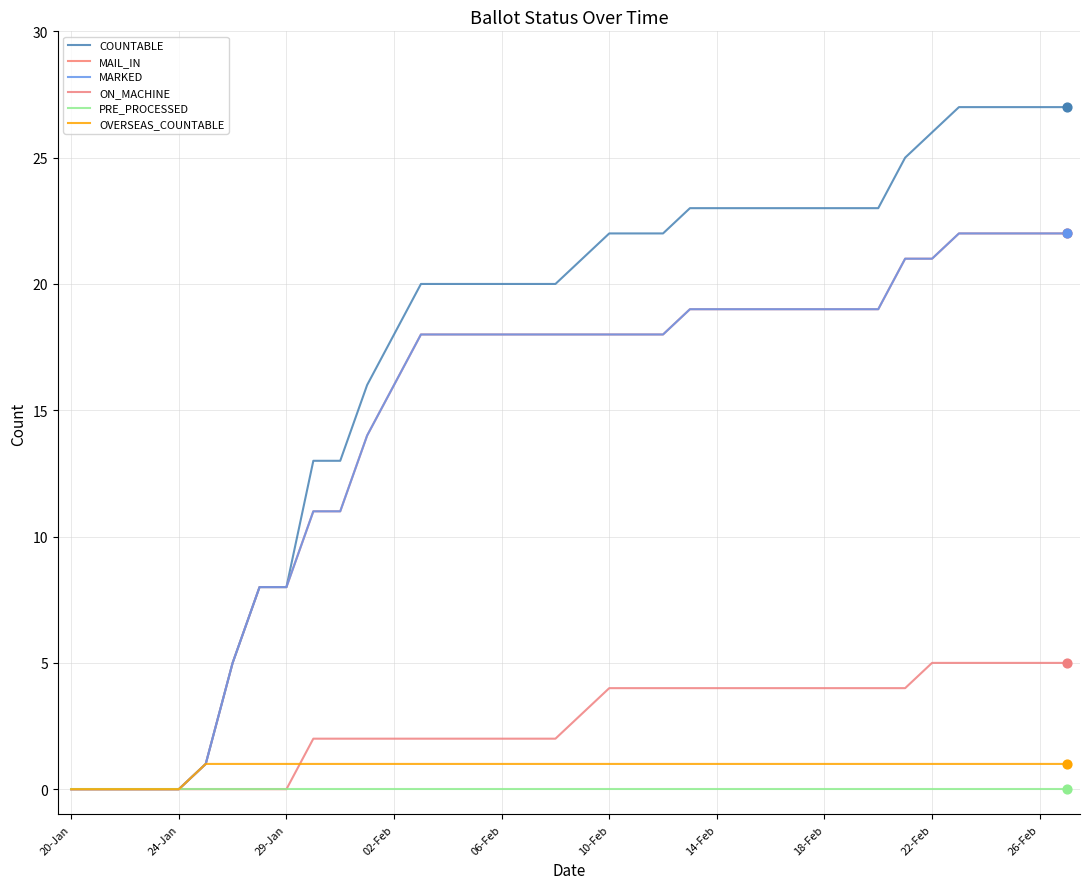

Which series has the largest total across all categories?

COUNTABLE